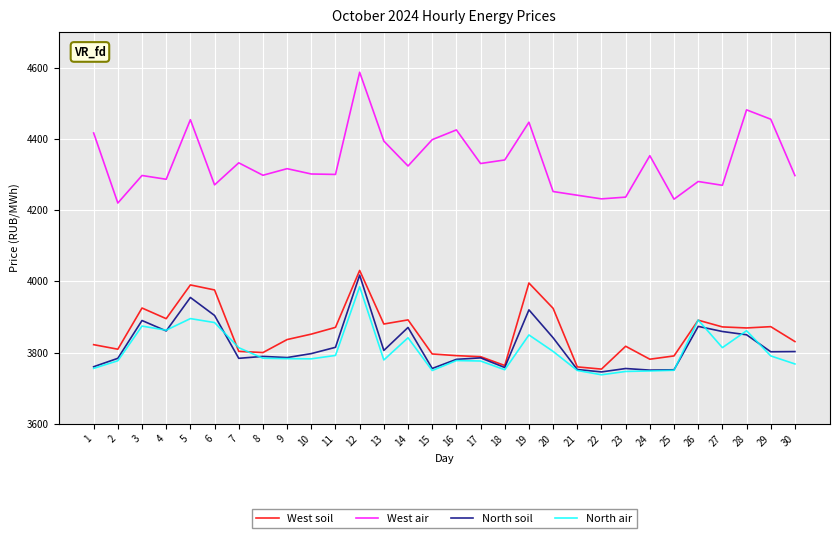

True or false: West soil and West air cross at least once.

False